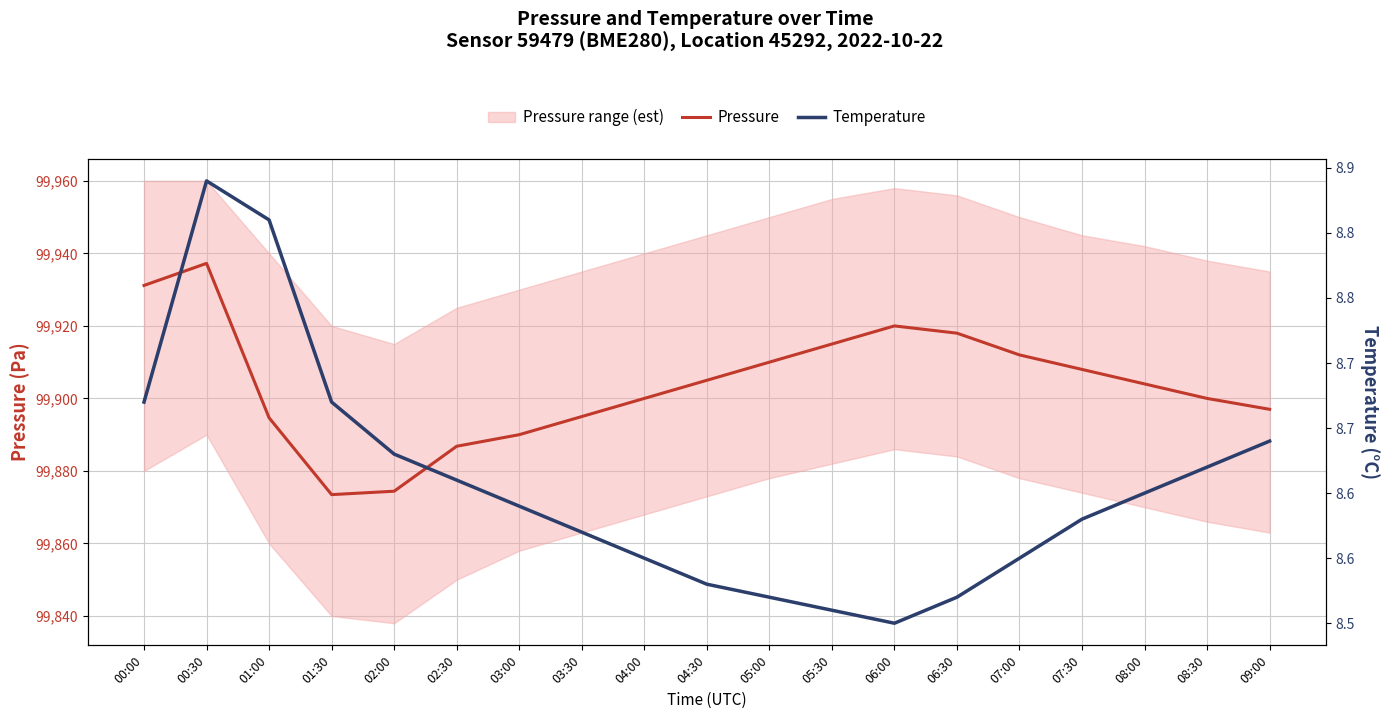

Count the number of data series in this chart.

2